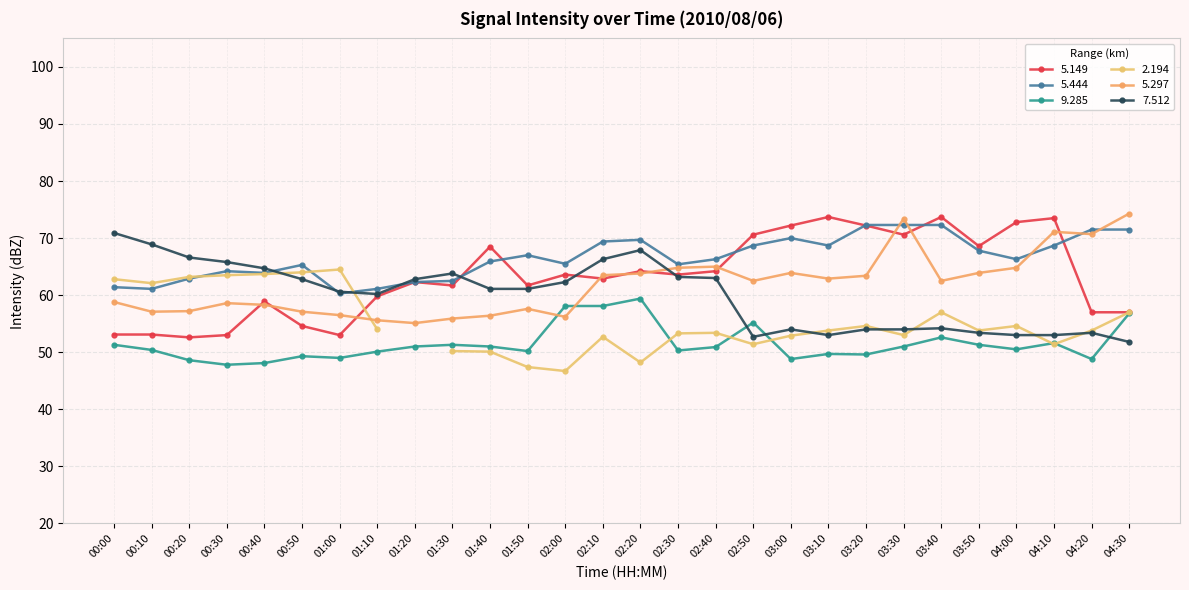

At which category does   9.285 reach its first local valley?

00:30